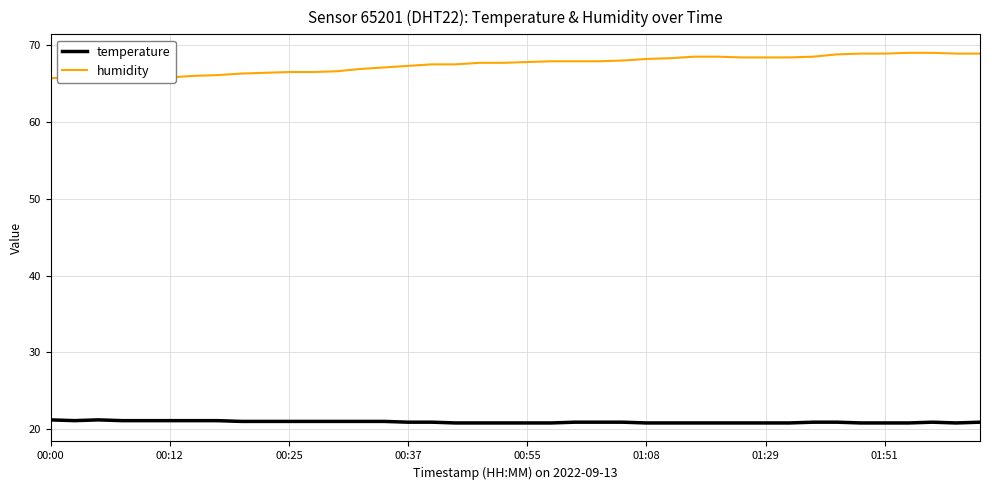

True or false: temperature and humidity intersect in this chart.

False